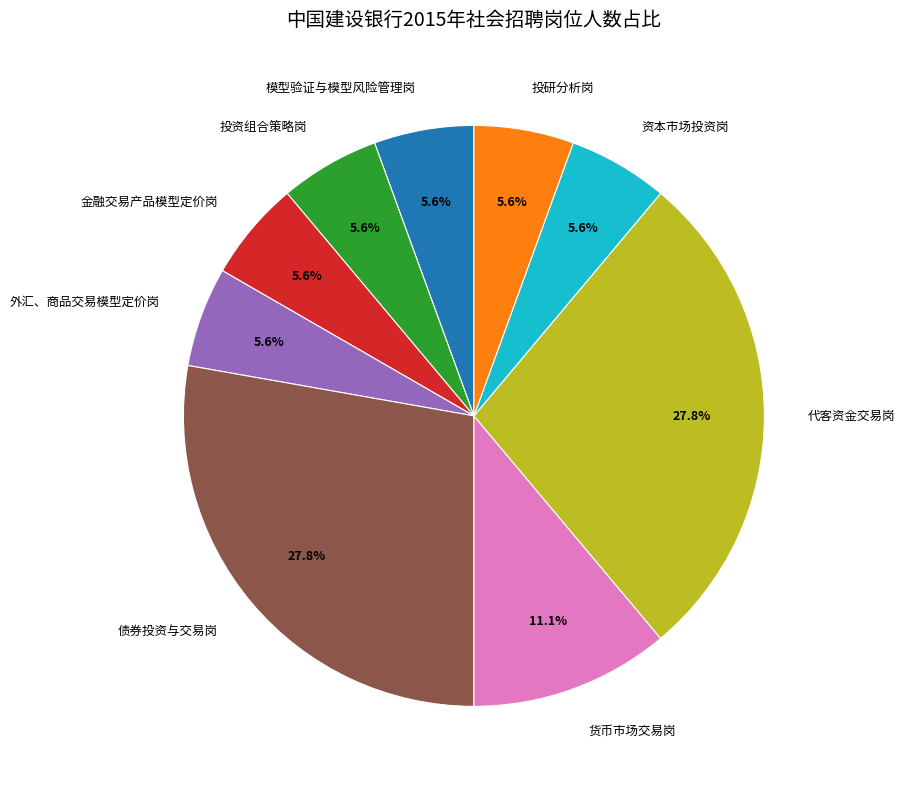

To the nearest percent, what percentage of the pie is 货币市场交易岗?

11%